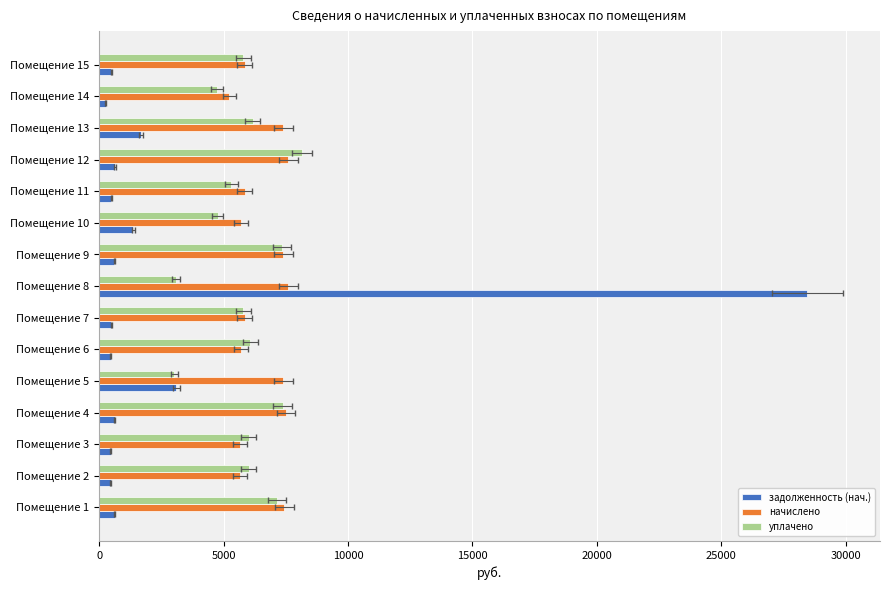

What is the highest value of the начислено series?

7599.0